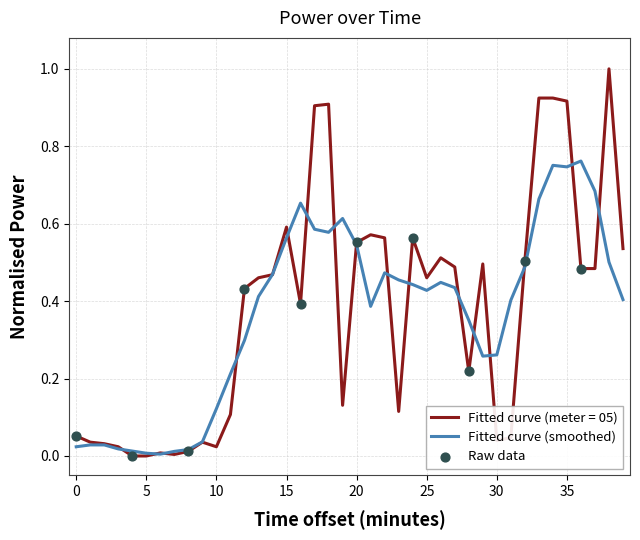

Which series has the largest range (max minus min)?

Fitted curve (meter = 05)